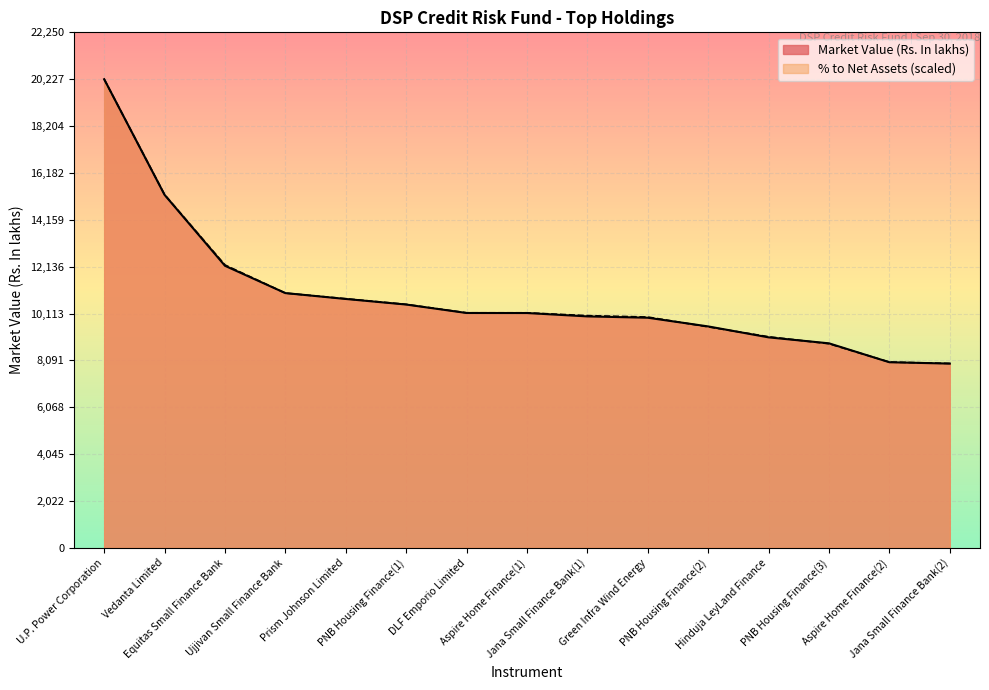

What is the difference between the maximum and second lowest values in the % to Net Assets series?

12209.5